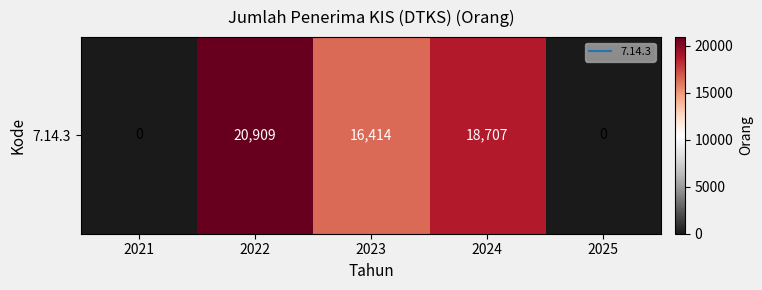

What is the difference between the second highest and minimum values?

18707